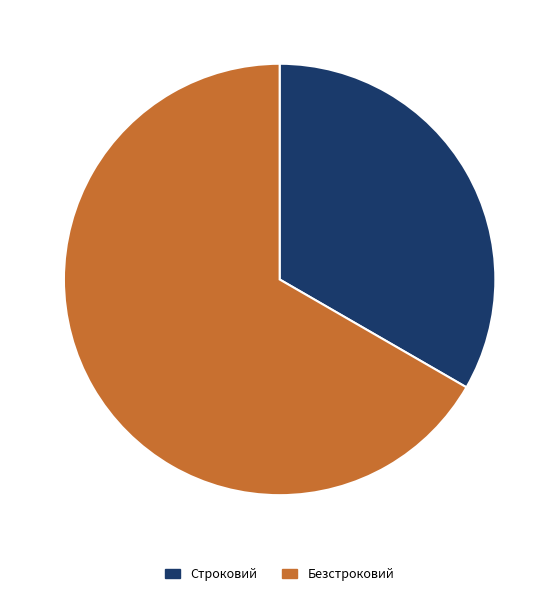

Which category has the smallest portion of the pie?

Строковий